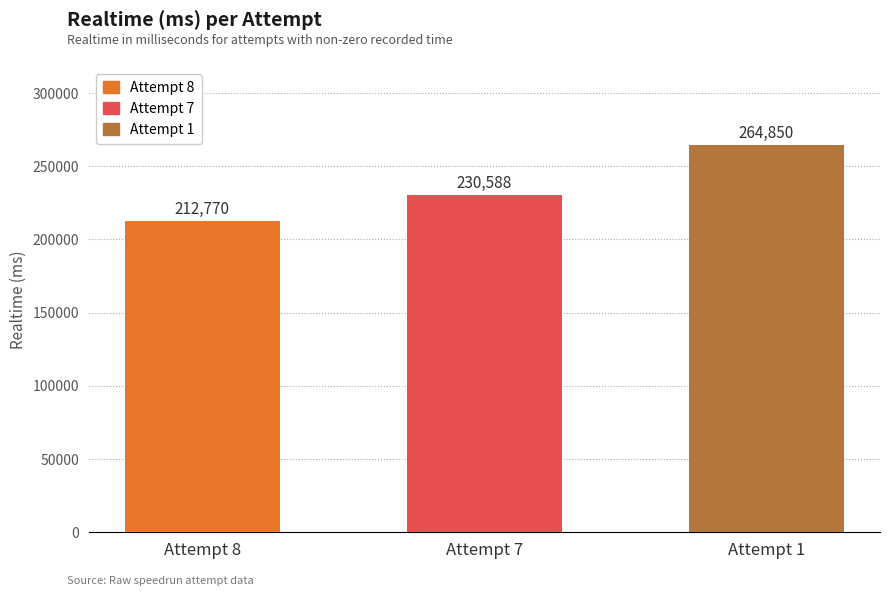

How many categories are shown in the chart?

3